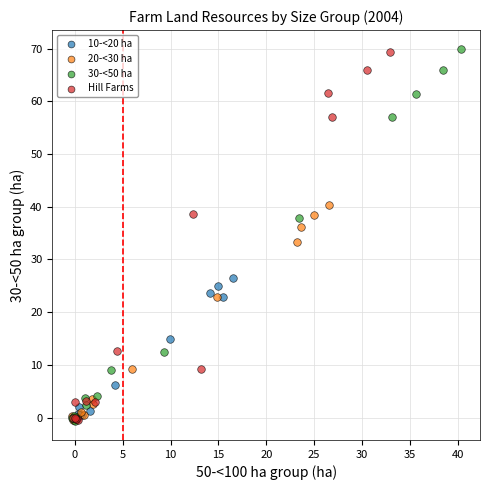

Which series has the widest spread of Y values?

30-<50 ha